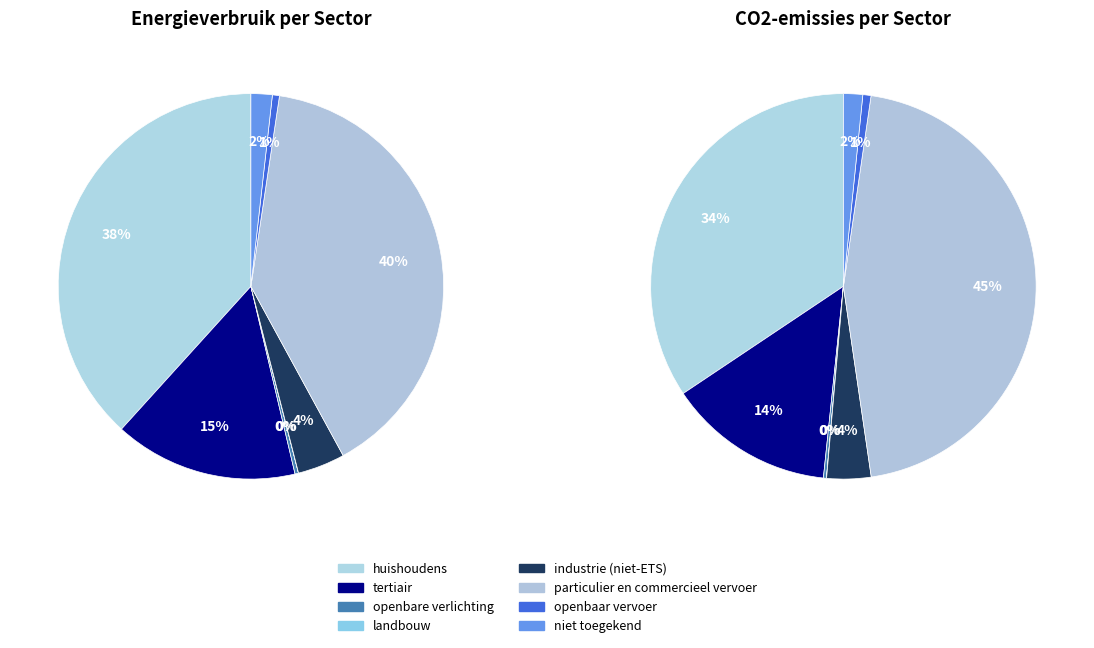

How many segments does this pie chart have?

8